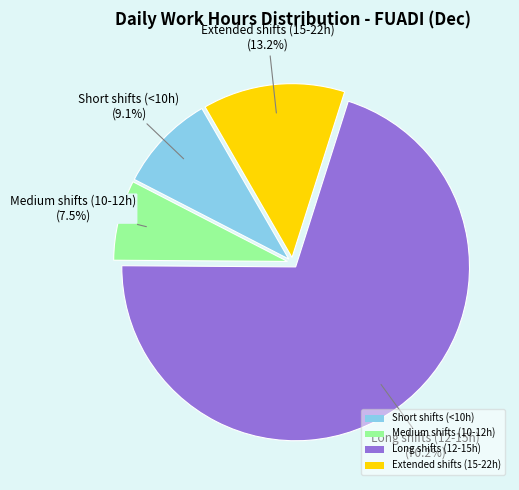

Does Short shifts (<10h) represent more than half of the total?

No